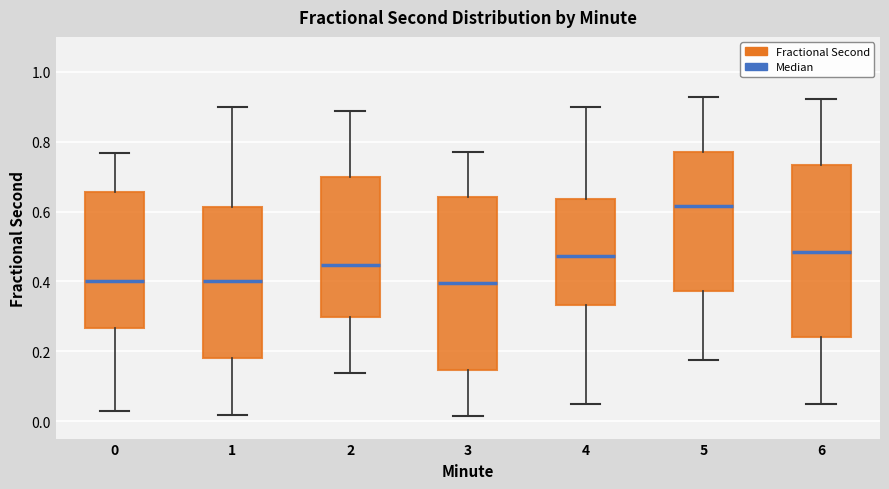

Where does the upper whisker of the box at x = 5 end on the y-axis? The values are not printed on the chart, so give them approximately, as read against the axis.

0.92